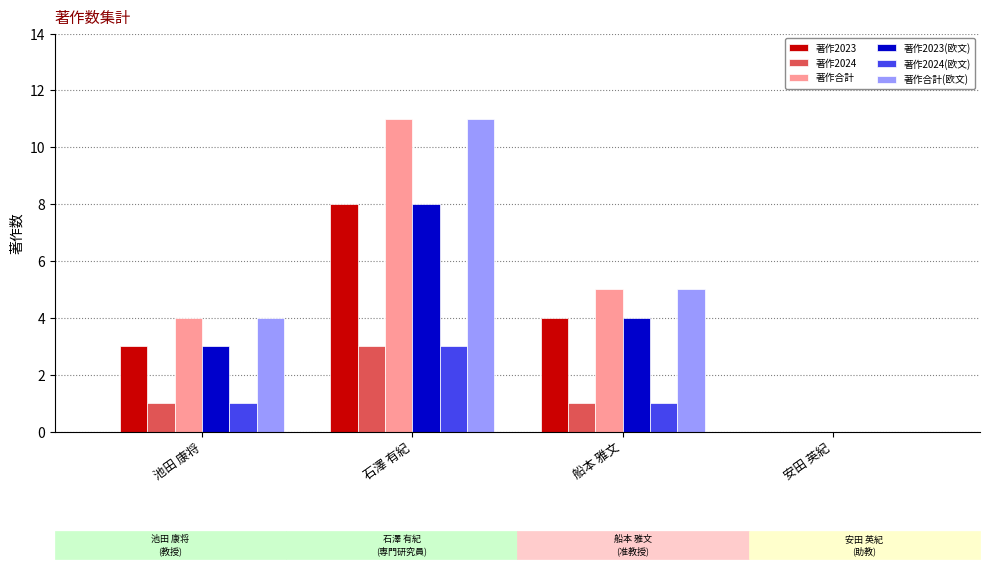

Is the value of 著作2023(欧文) at 石澤 有紀 greater than the value of 著作合計 at 石澤 有紀?

No